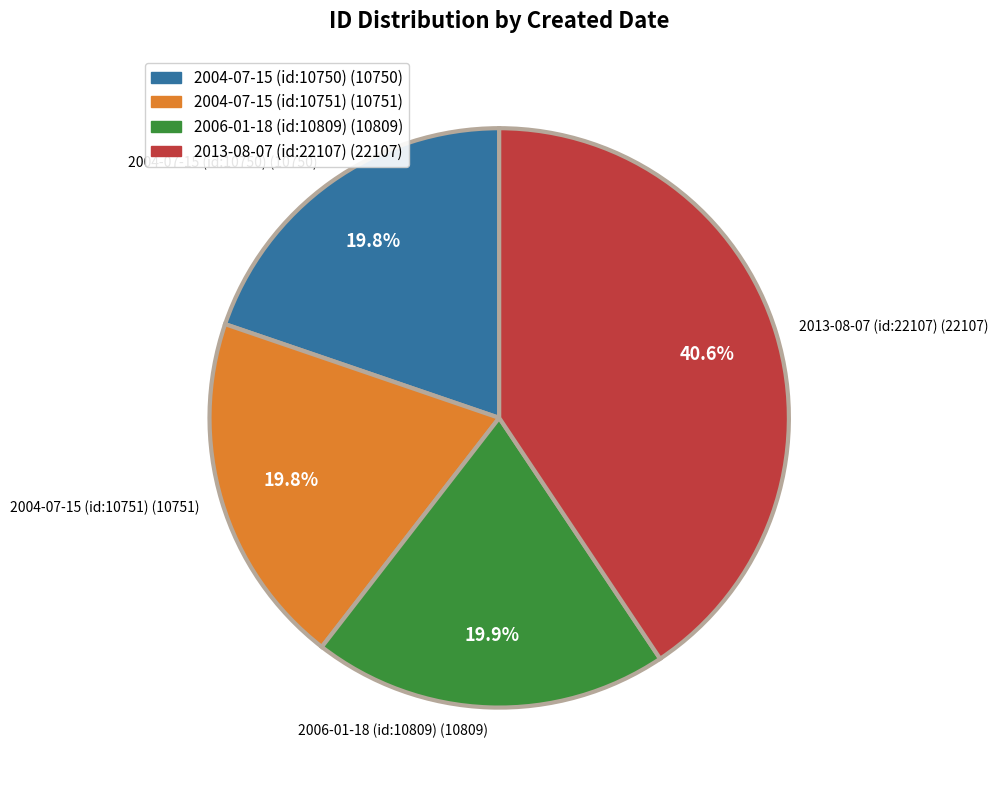

How many slices are in this pie chart?

4